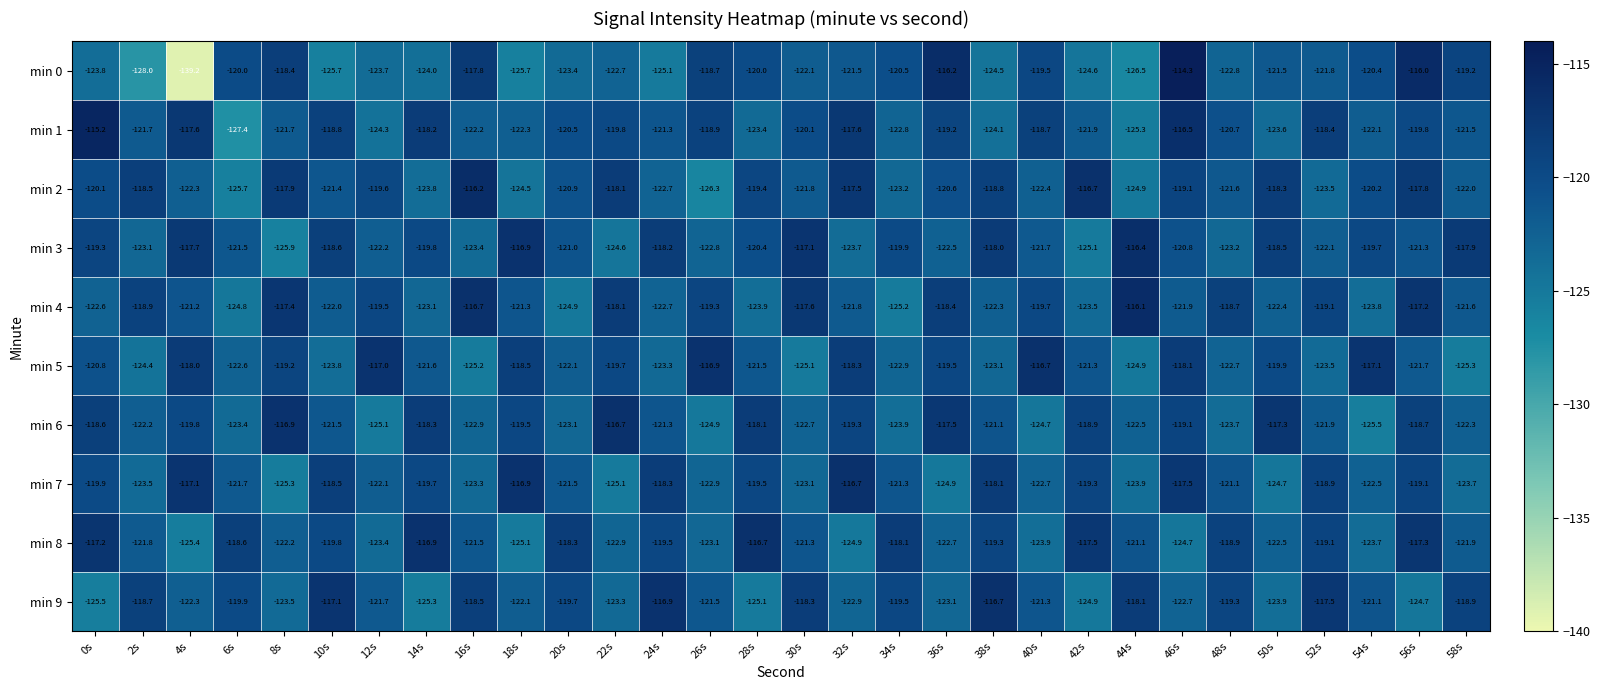

What value does the min 8 series have at 10s?

-119.8